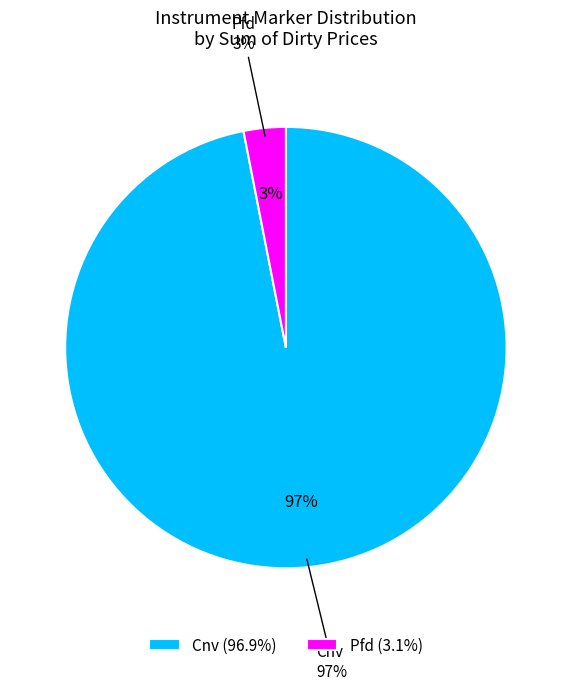

True or false: Cnv accounts for 75% of the total.

False